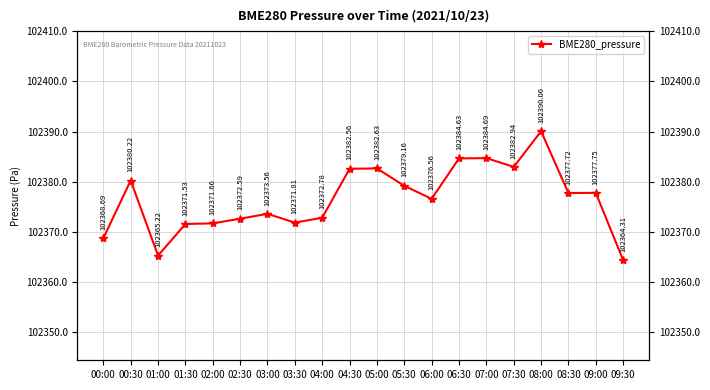

Is it true that the value at 09:00 is 102377.8?

True